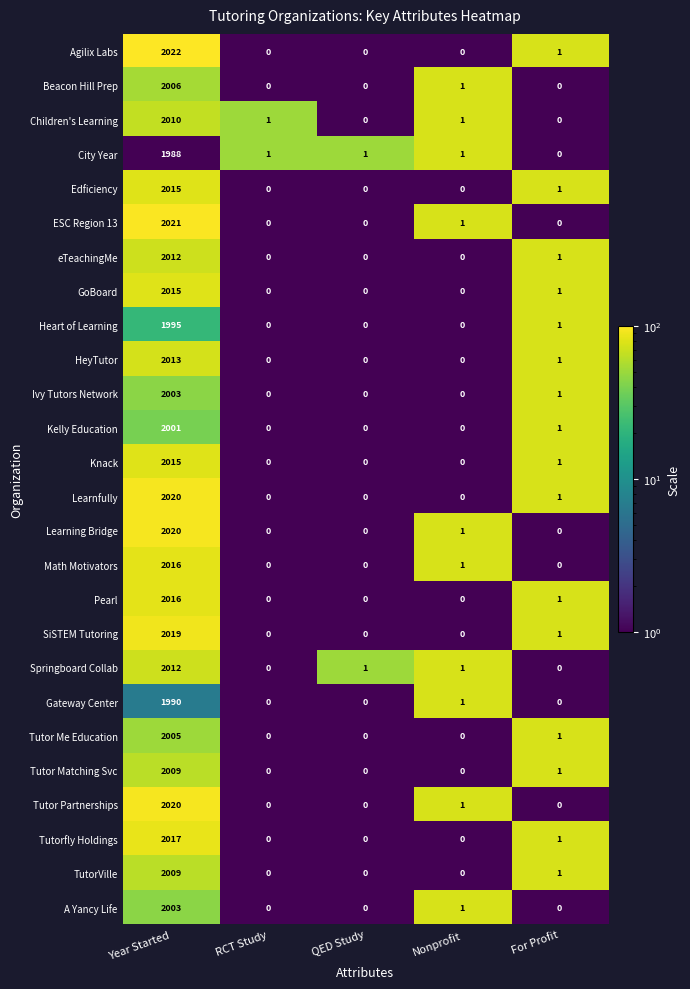

What is the smallest value displayed?

0